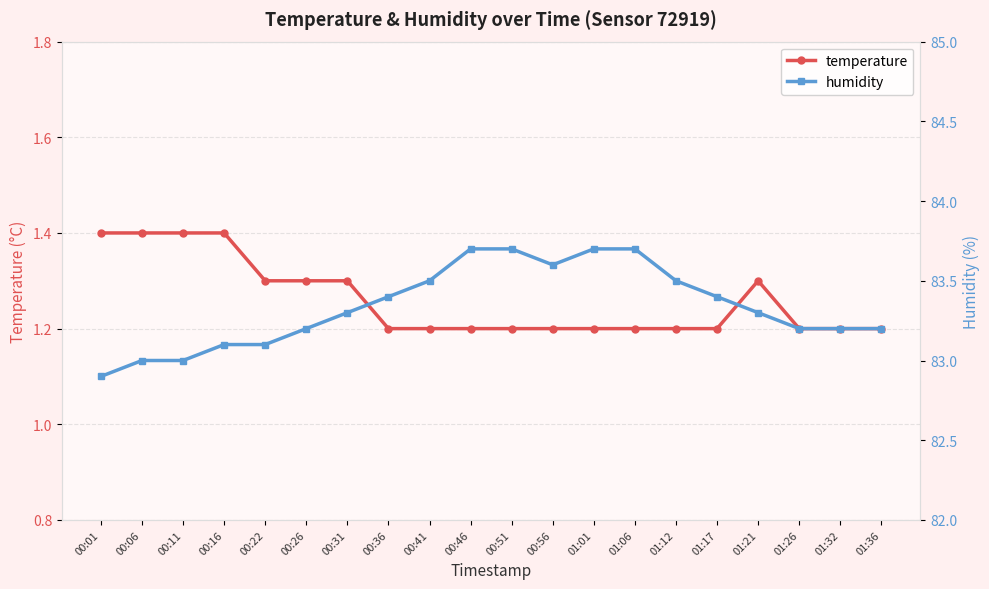

True or false: temperature and humidity cross at least once.

False